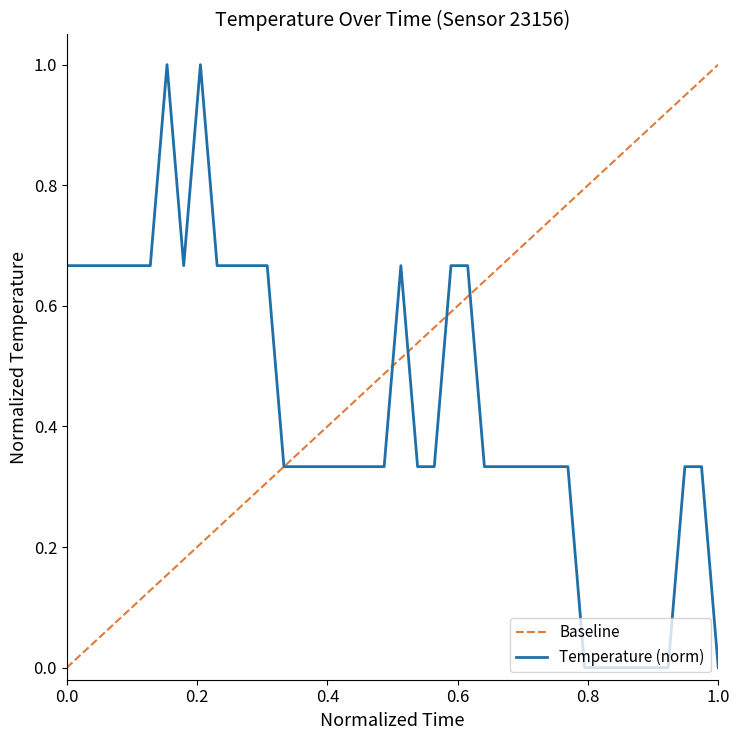

What is the highest value of the Temperature (norm) series?

1.0